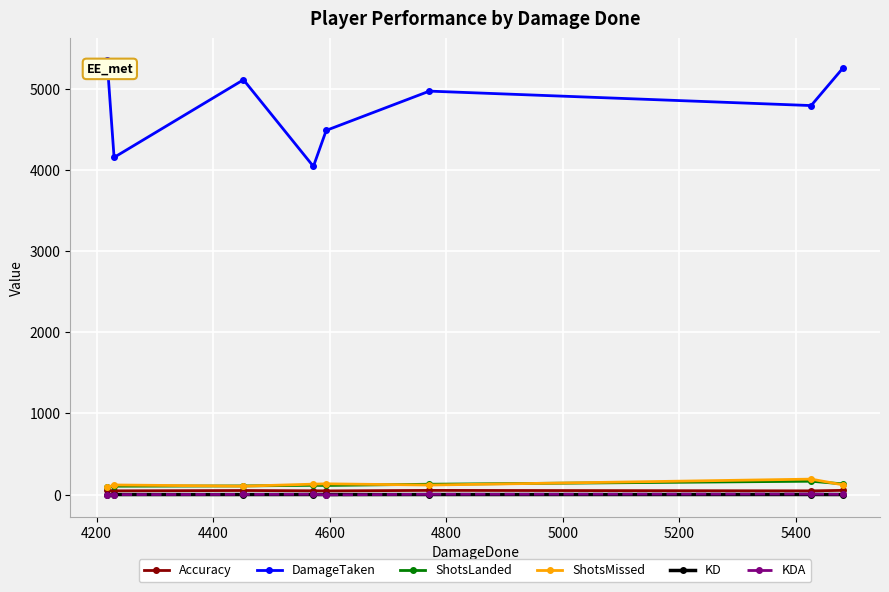

True or false: Accuracy and DamageTaken cross at least once.

False